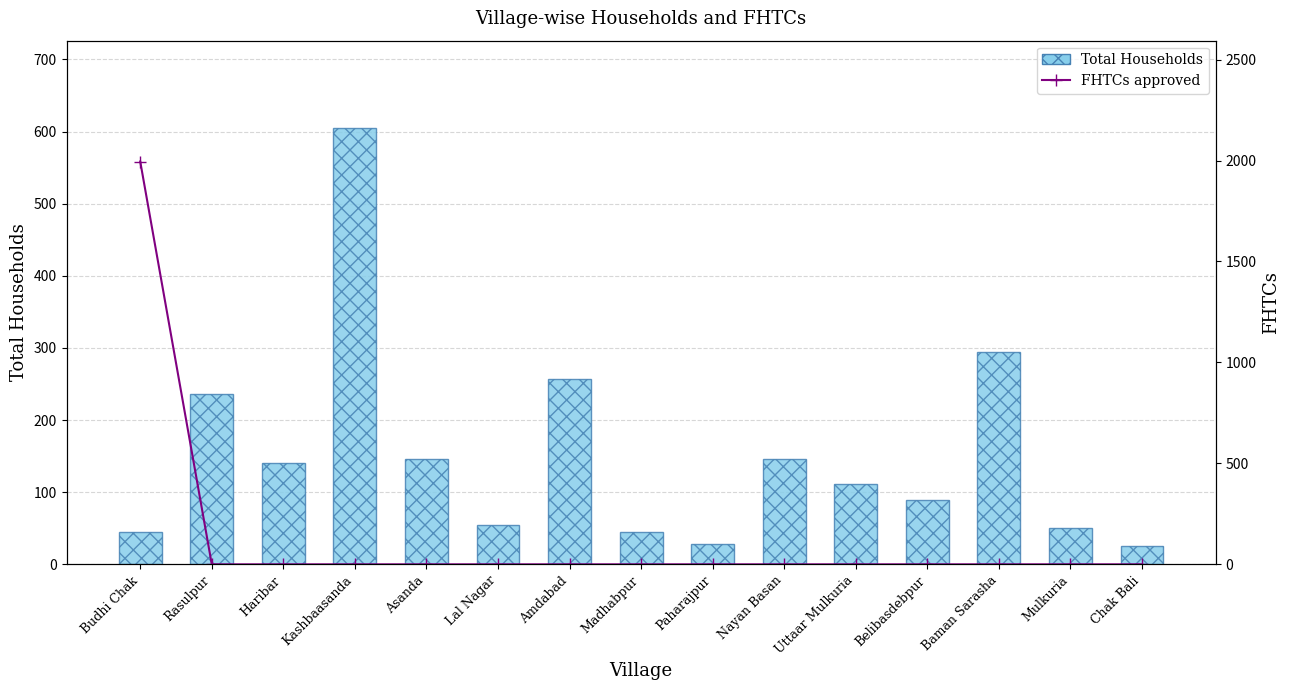

Which series has the widest spread of values?

FHTCs approved